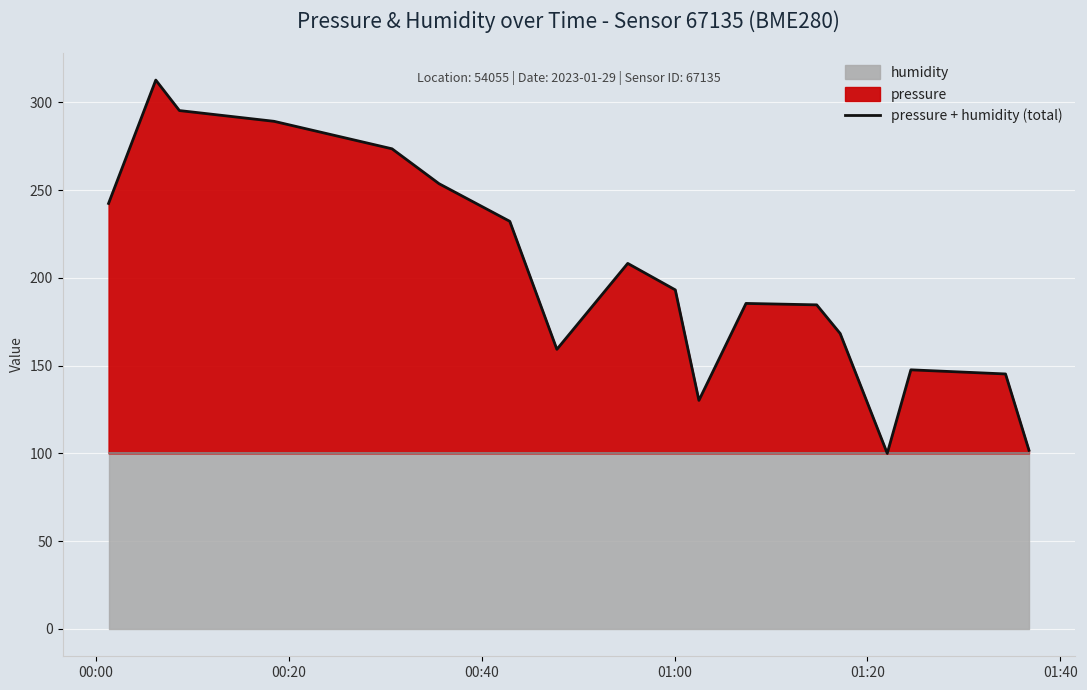

The value at 16 is 91.0. True or false?

False